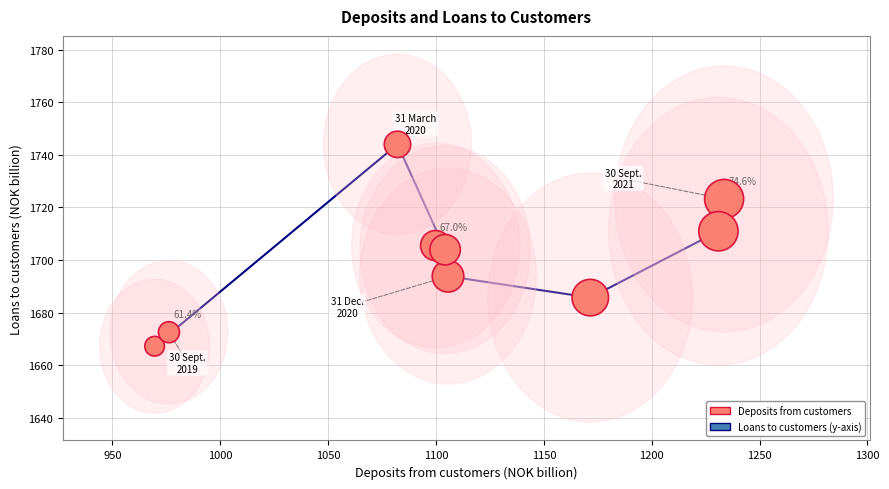

What is the average Y value?

1700.7